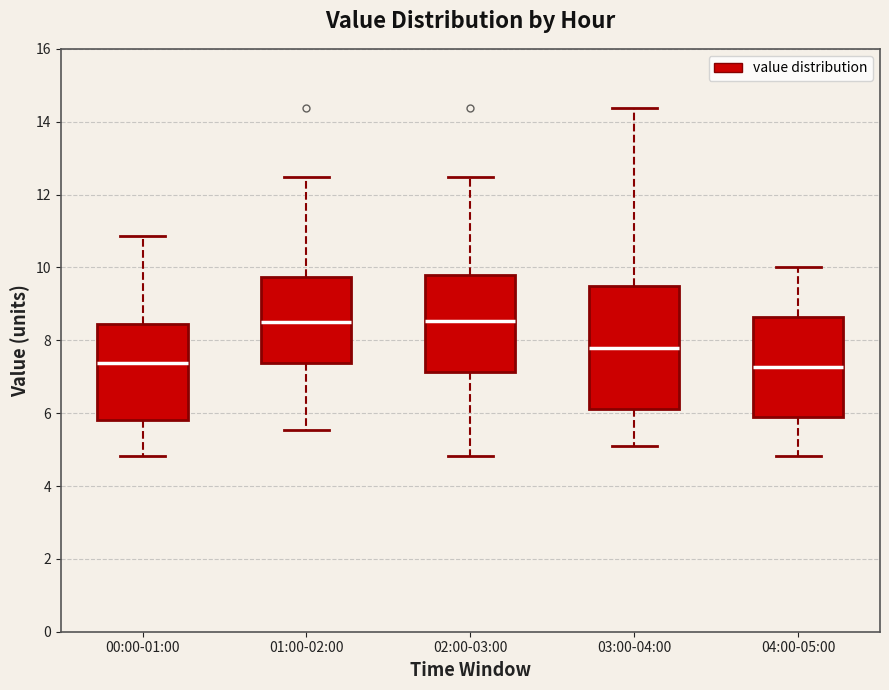

Comparing the boxes themselves (not the whiskers), which one is the tallest?

03:00-04:00